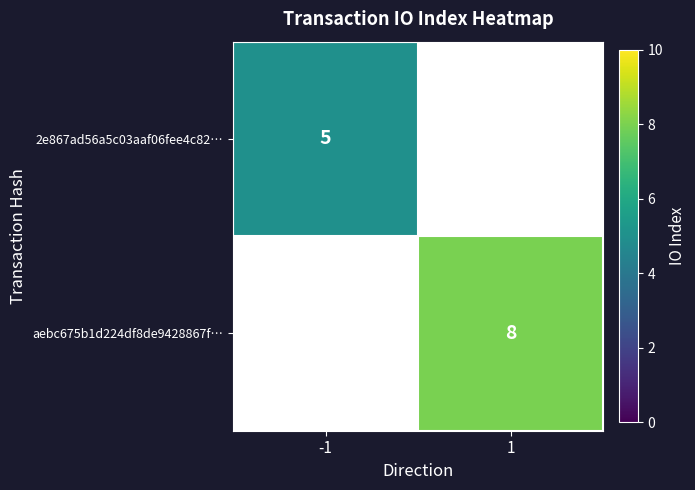

The value of 2e867ad56a5c03aaf06fee4c82… at -1 is 7. True or false?

False